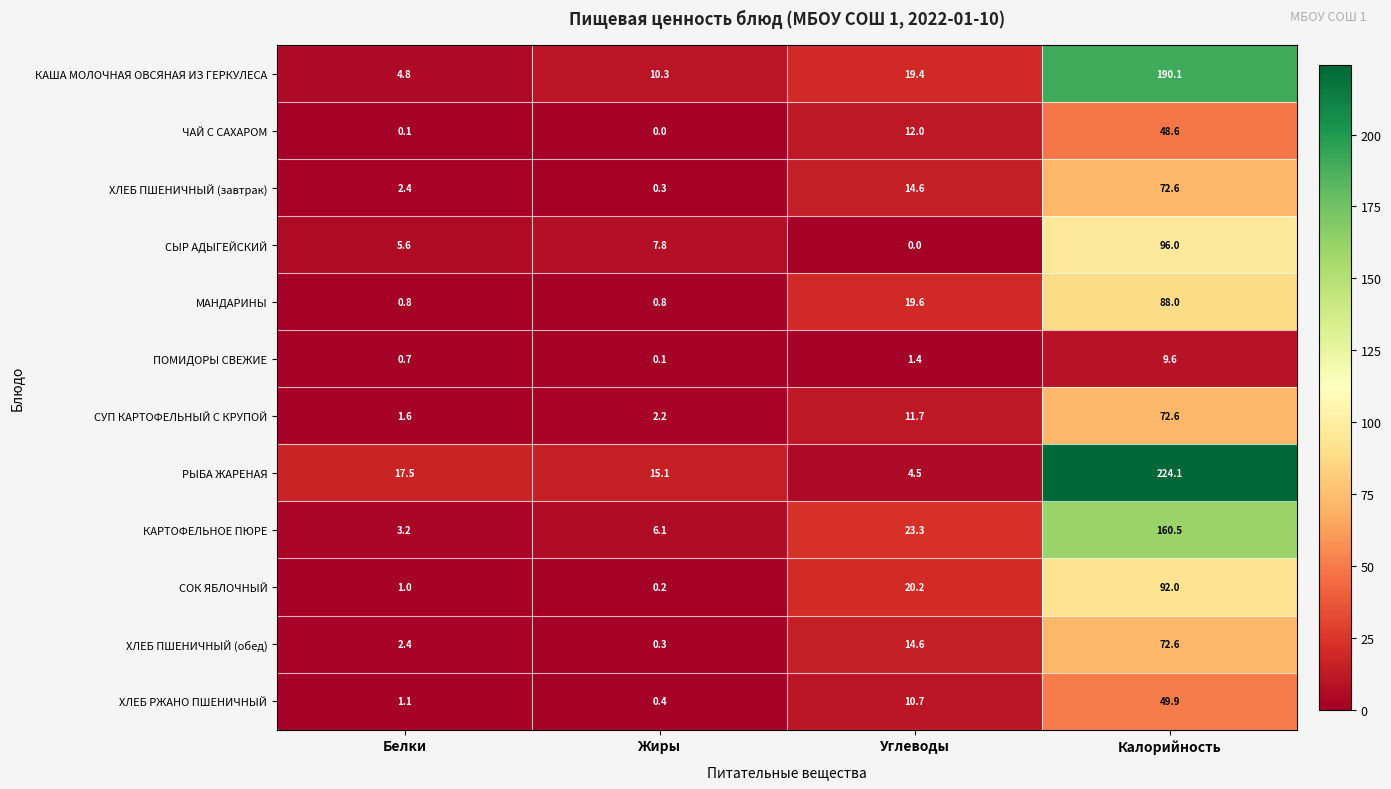

What is the difference between the maximum and second lowest values in the КАША МОЛОЧНАЯ ОВСЯНАЯ ИЗ ГЕРКУЛЕСА series?

179.8